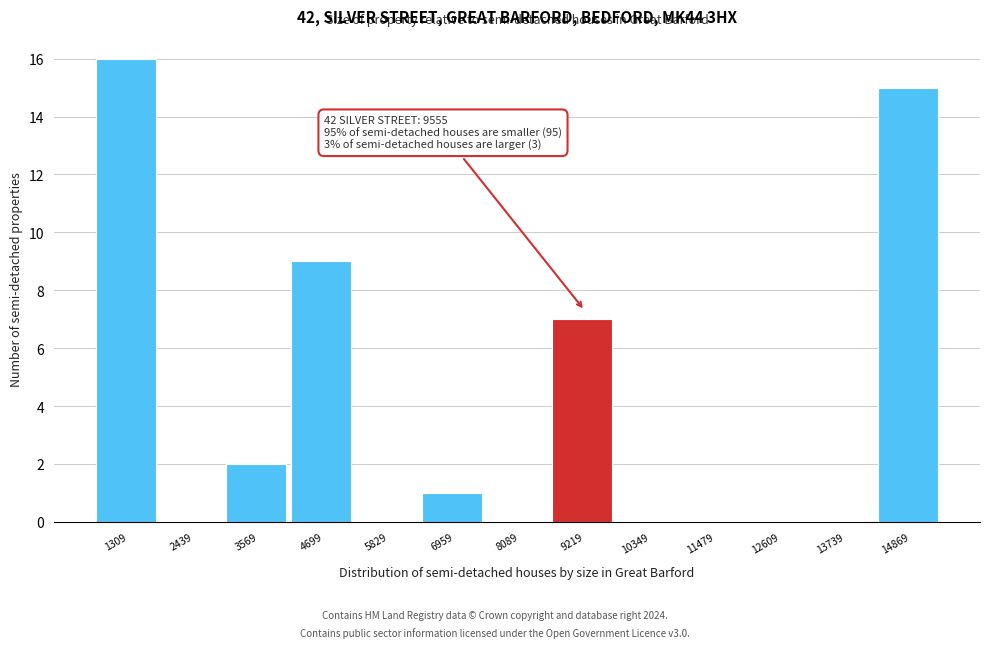

Reading left to right, transcribe all the data shown in this chart.

1309=16	2439=0	3569=2	4699=9	5829=0	6959=1	8089=0	9219=7	10349=0	11479=0	12609=0	13739=0	14869=15